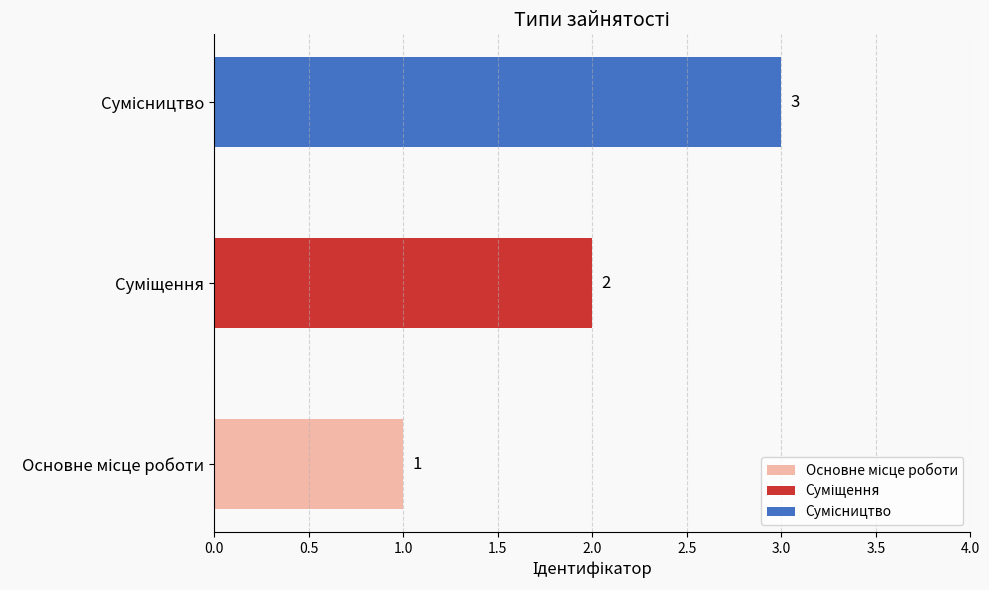

Reading left to right, transcribe all the data shown in this chart.

1	2	3